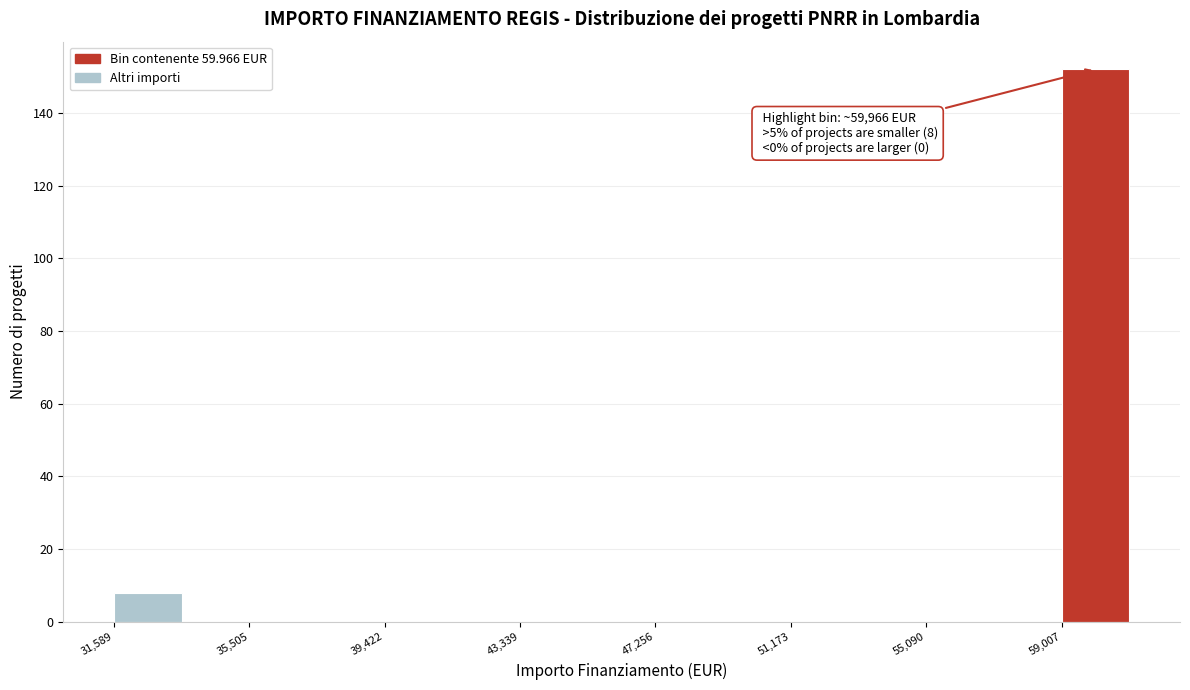

Read against the x-axis, roughly where is the centre of the tallest bar?

60000